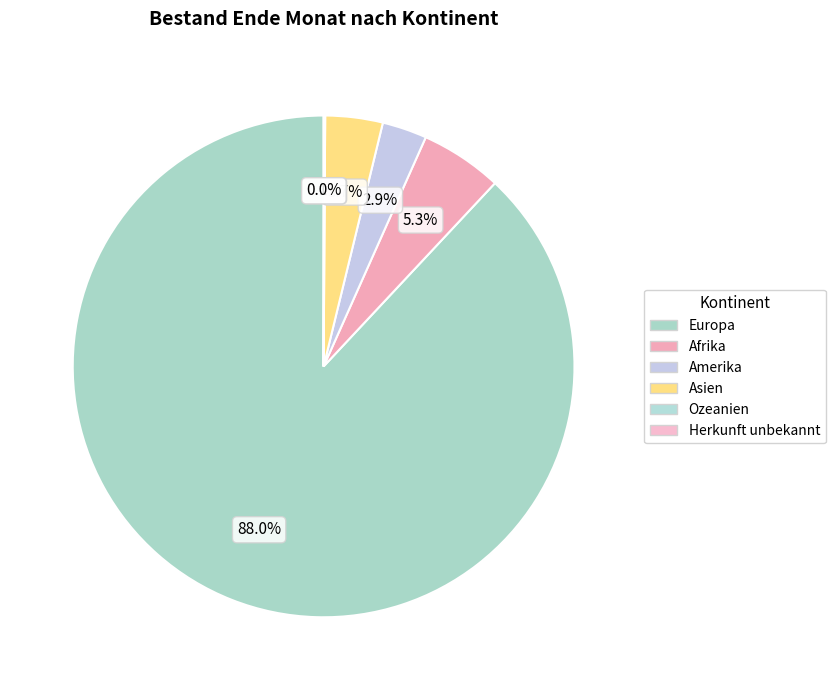

To the nearest percent, what portion does Amerika represent?

3%